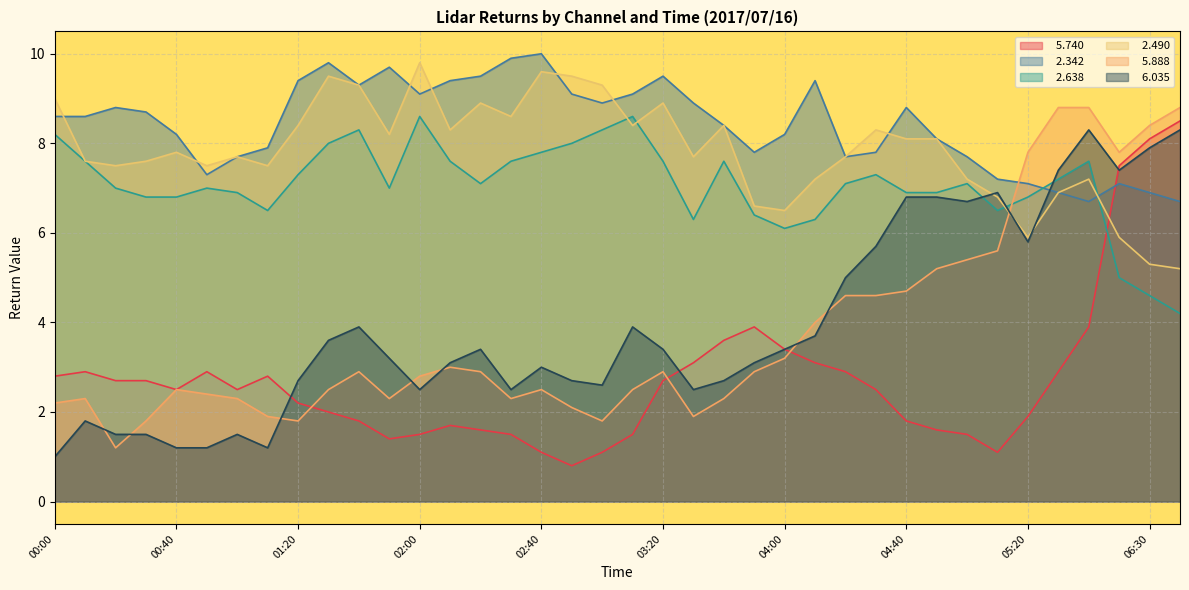

Is it true that   5.888 equals 0.6 at 03:40?

False